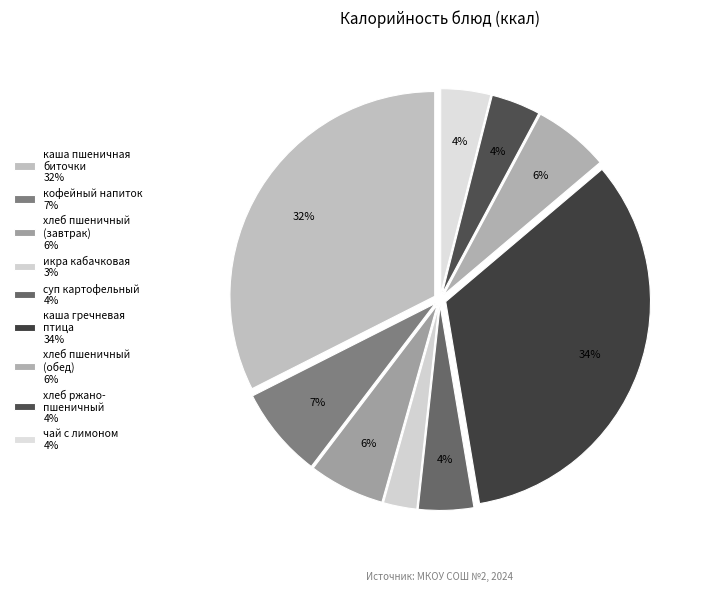

Count the number of slices in the pie.

9